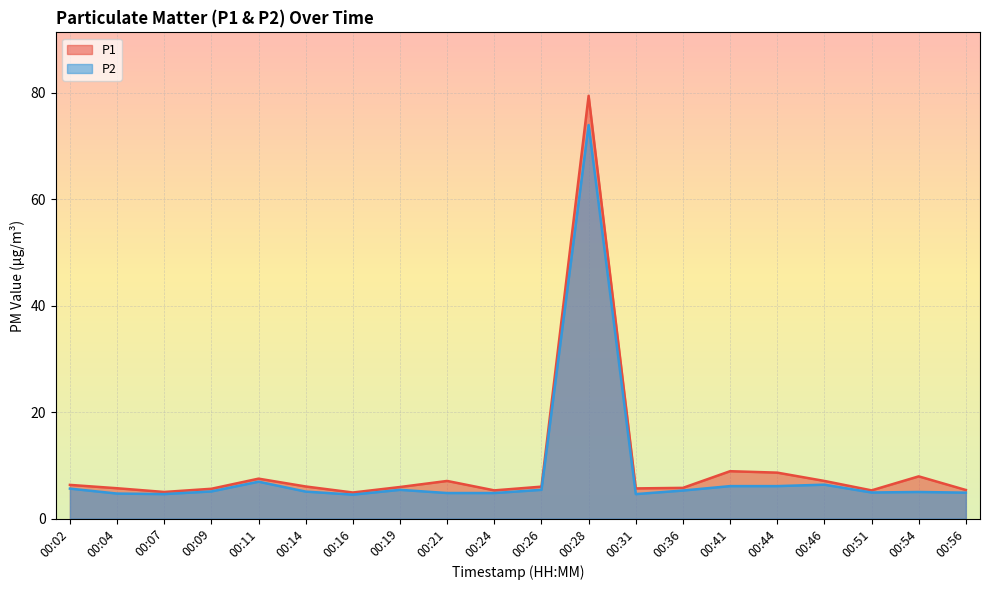

How many distinct data groups are displayed?

2